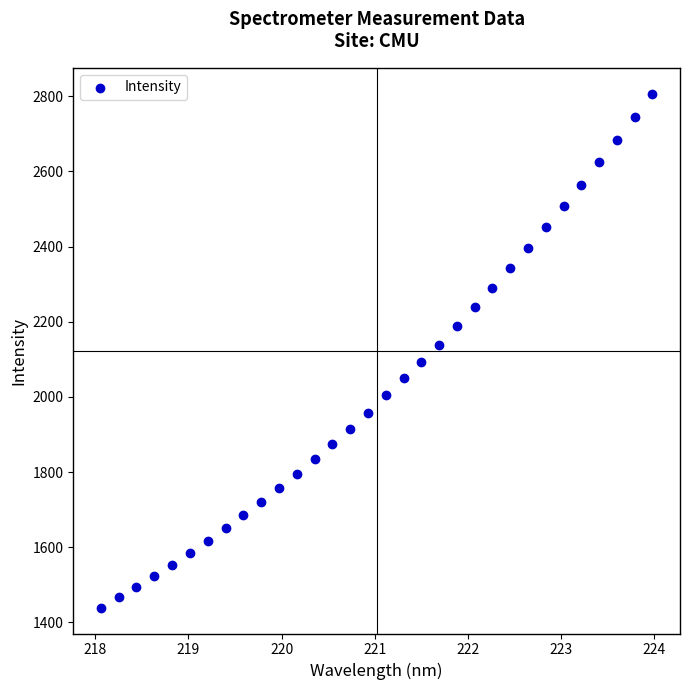

What is the range of X values (max minus min)?

5.9